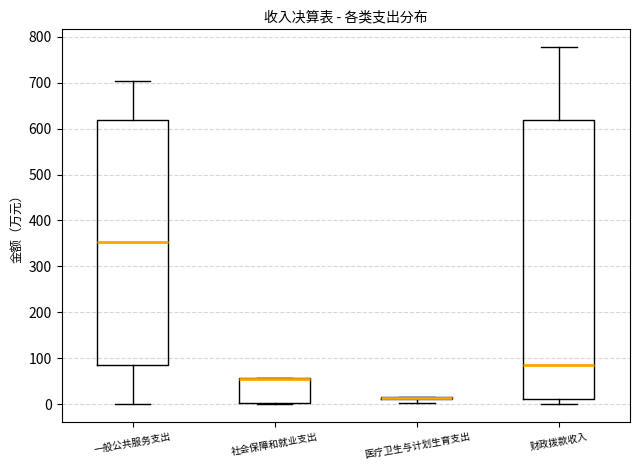

Where is the upper edge of the box for 社会保障和就业支出 on the y-axis? The values are not printed on the chart, so give them approximately, as read against the axis.

60